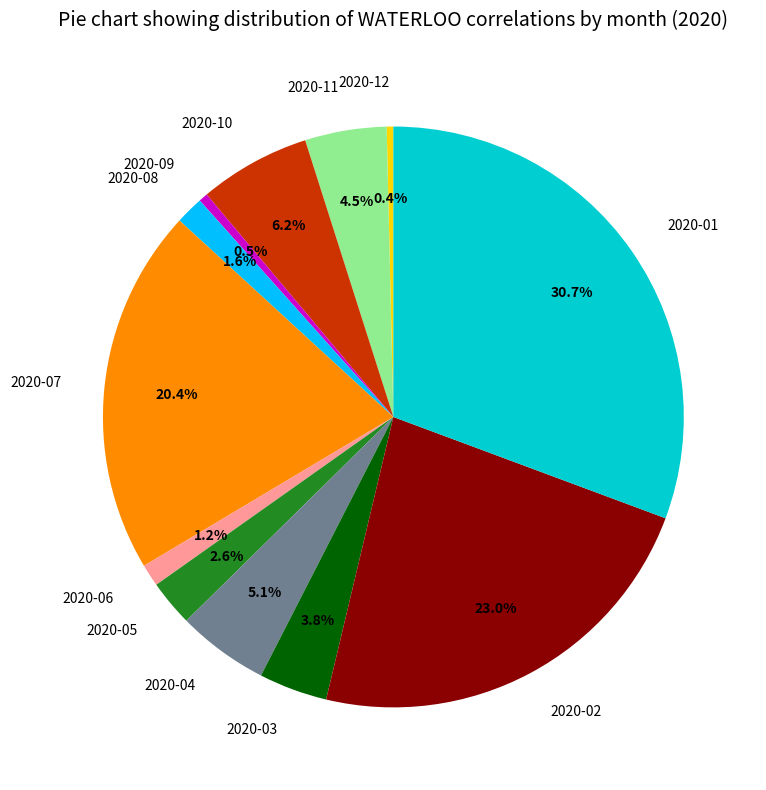

Does 2020-02 account for over 50% of the chart?

No